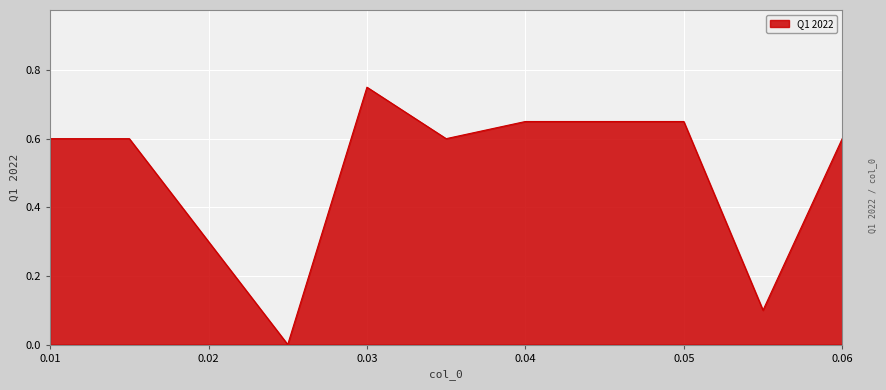

What is the difference between the maximum and minimum values?

0.8